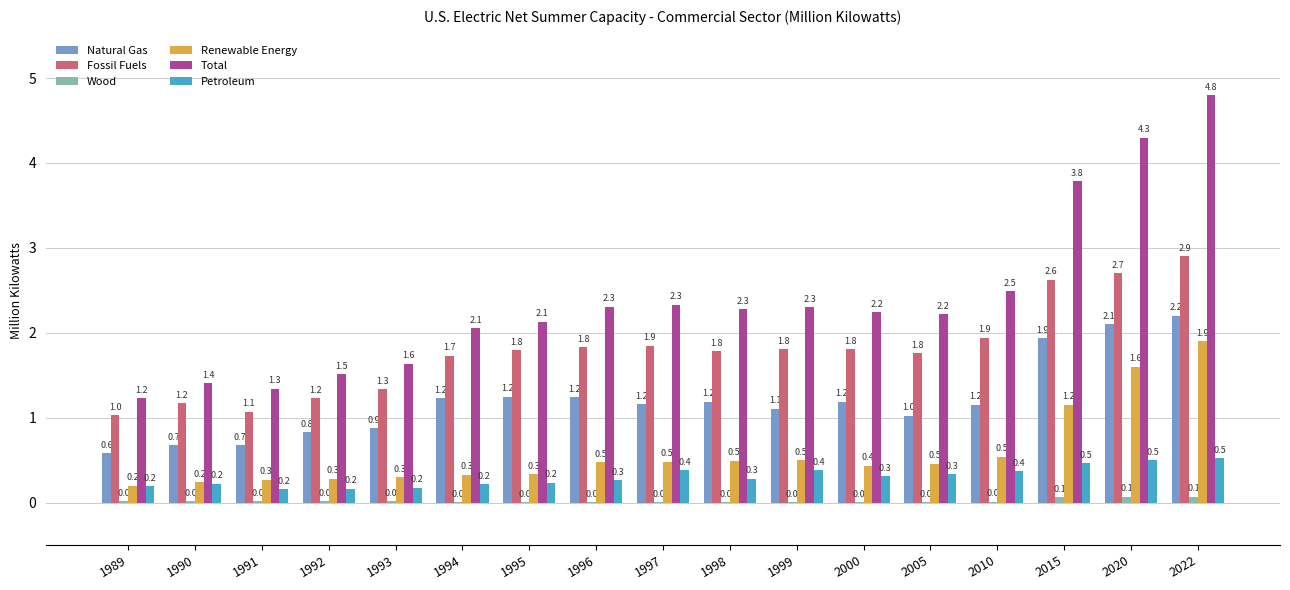

What are all the series names shown in the legend?

Natural Gas, Fossil Fuels, Wood, Renewable Energy, Total, Petroleum